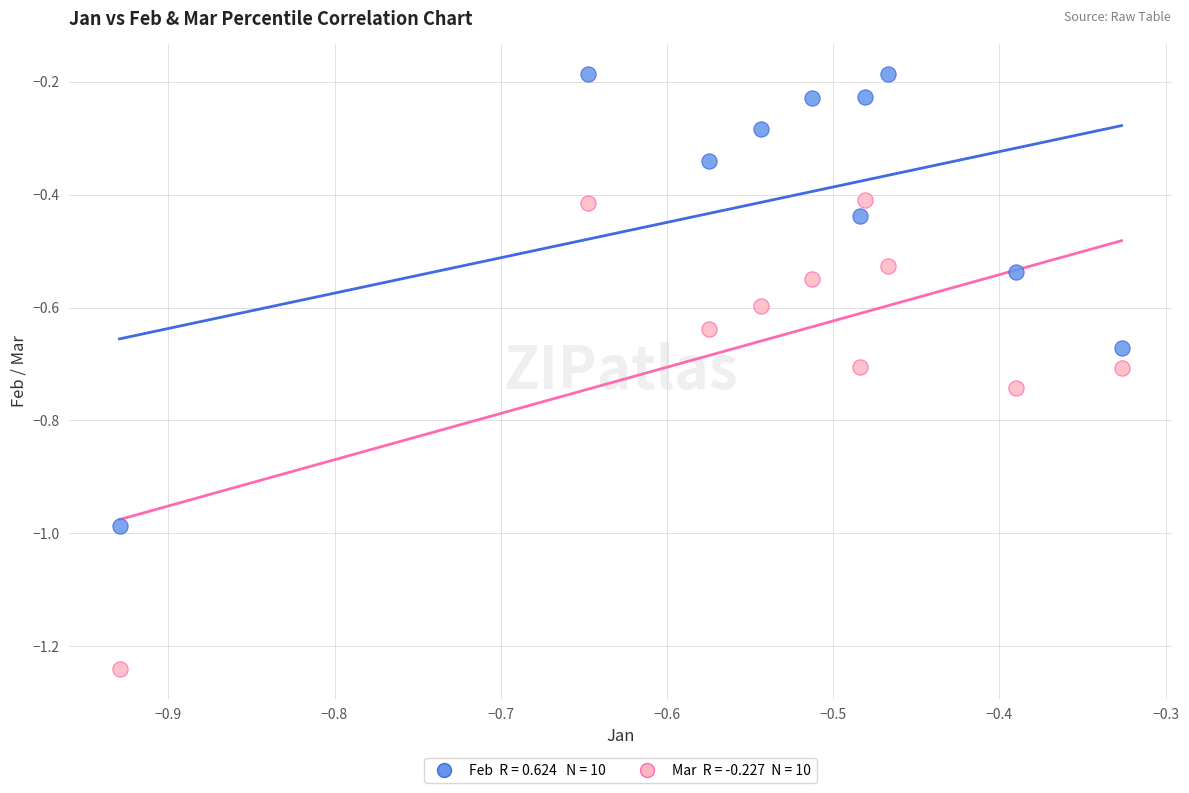

Across all data points, what is the range of X values (max minus min)?

0.6